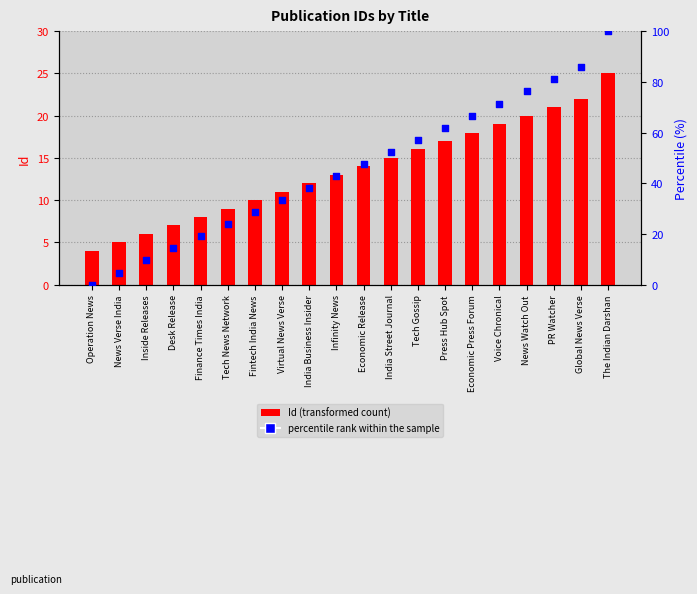

At which category is the sum across all series the highest?

The Indian Darshan